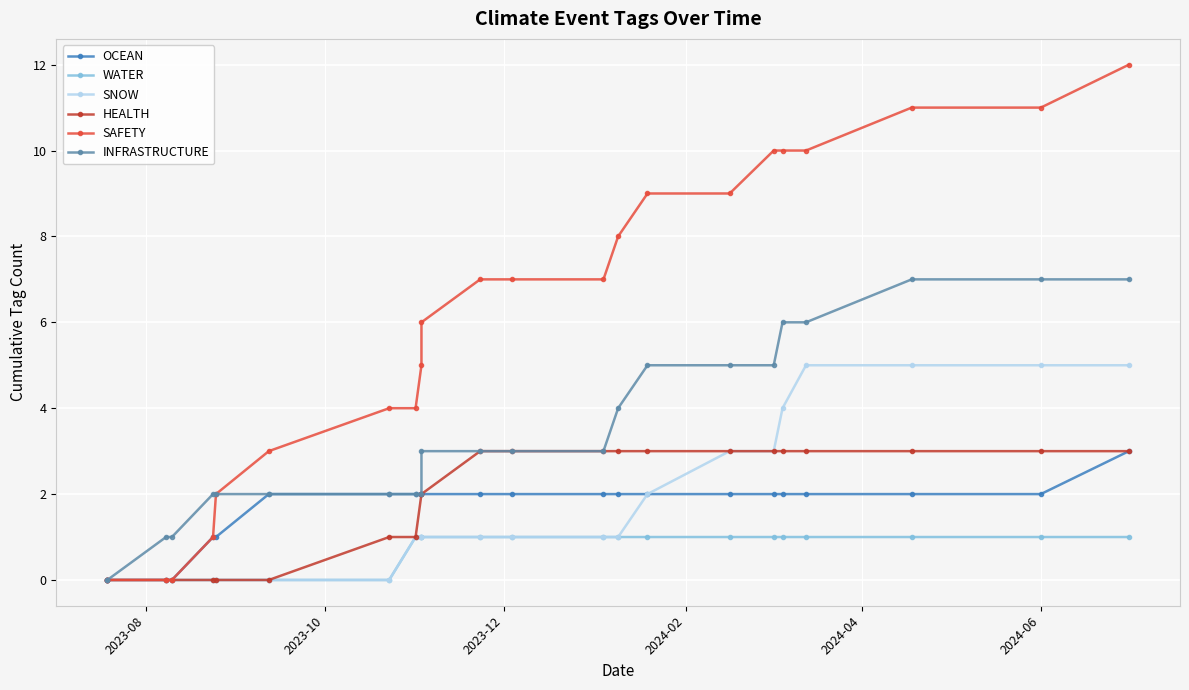

Which label corresponds to the smallest value in the chart?

2023-08